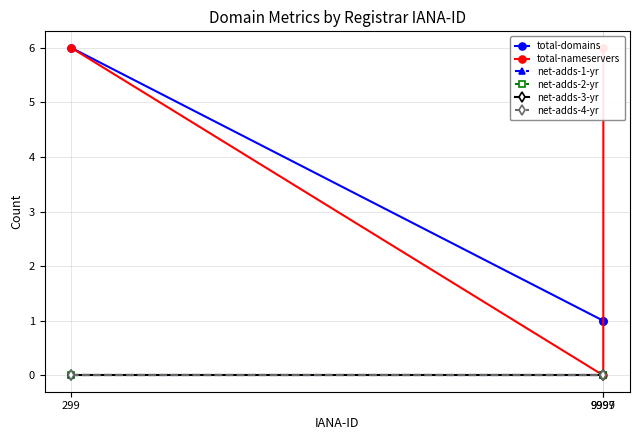

At which label is net-adds-4-yr closest to 0?

299